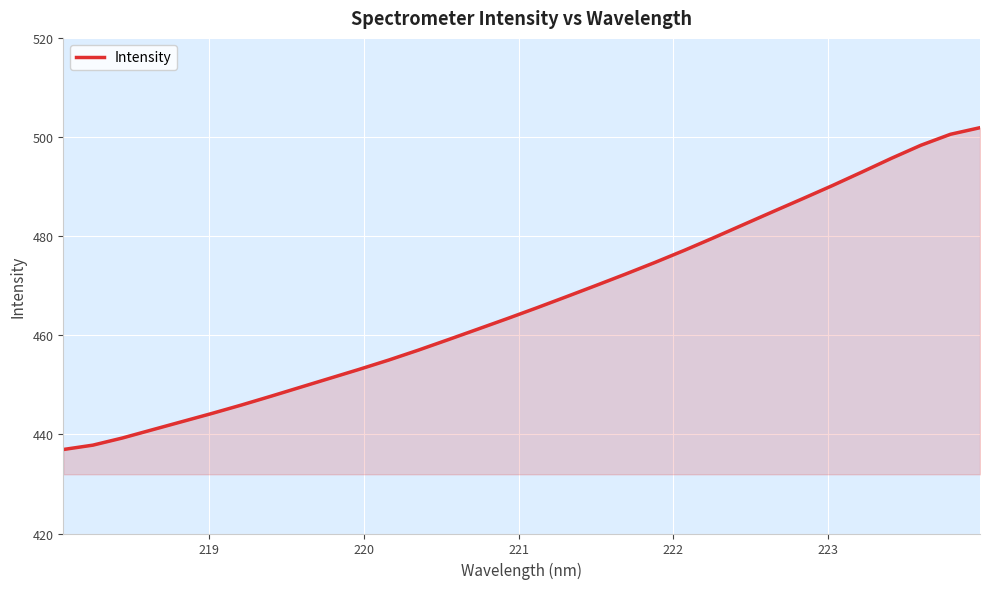

What is the difference between the maximum and minimum values?

64.9